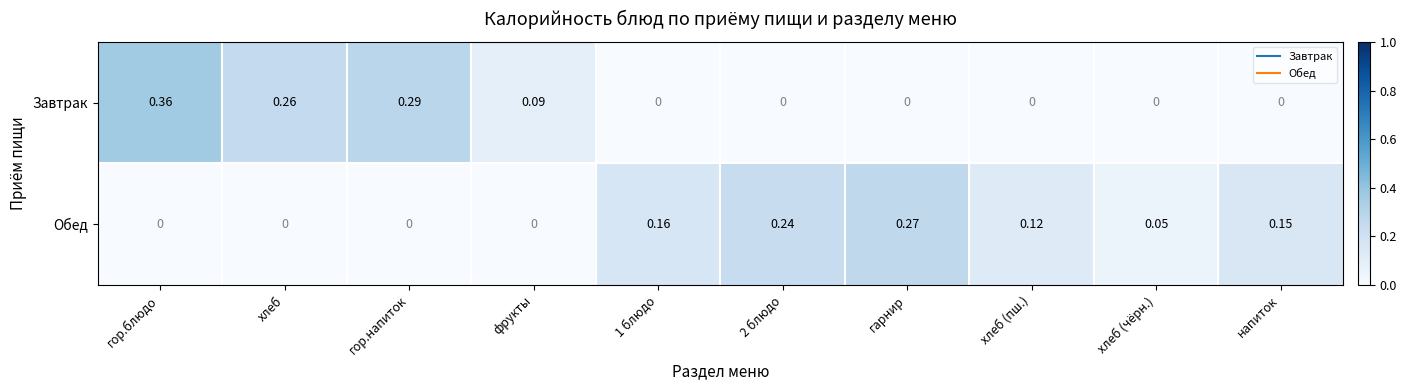

At which label does Завтрак reach its peak?

гор.блюдо